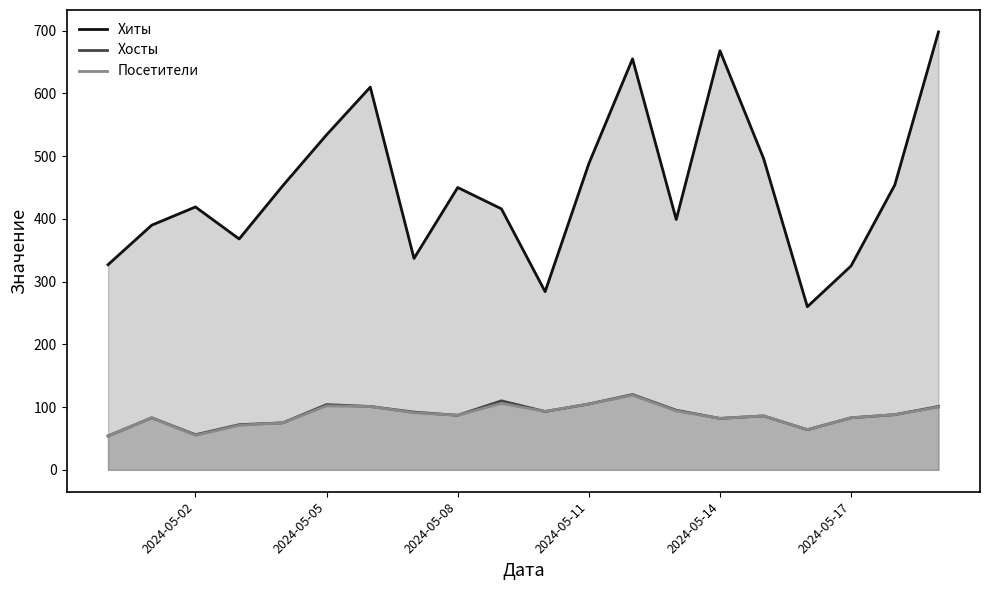

What is the highest value of the Хиты series?

698